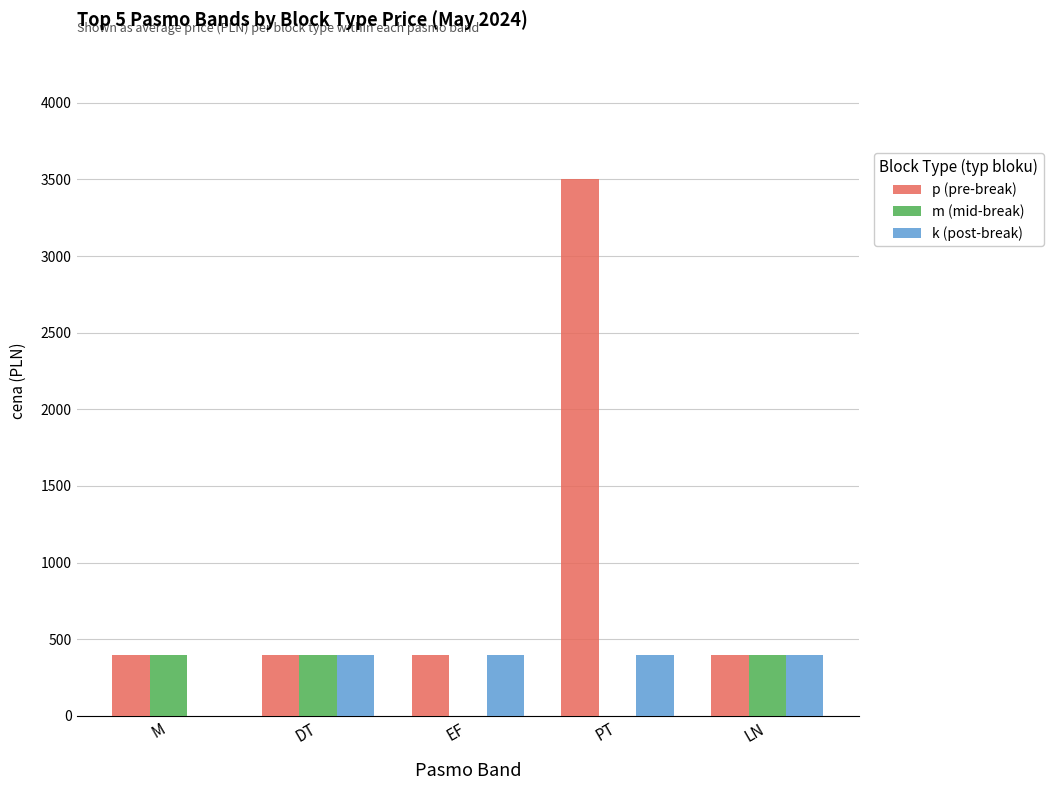

Reading left to right, list all the values displayed in this chart.

p (pre-break): M=400	DT=400	EF=400	PT=3500	LN=400
m (mid-break): M=400	DT=400	EF=0	PT=0	LN=400
k (post-break): M=0	DT=400	EF=400	PT=400	LN=400